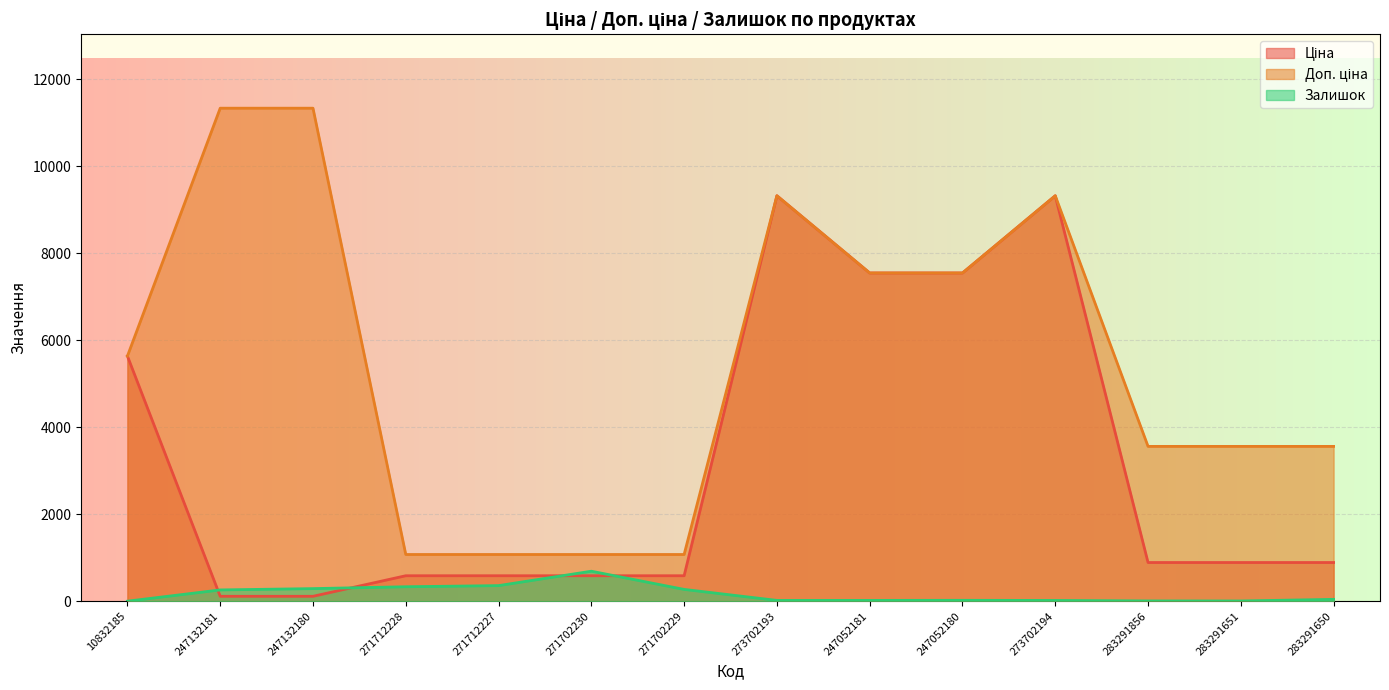

What is the difference between the maximum and second lowest values in the Залишок series?

684.0